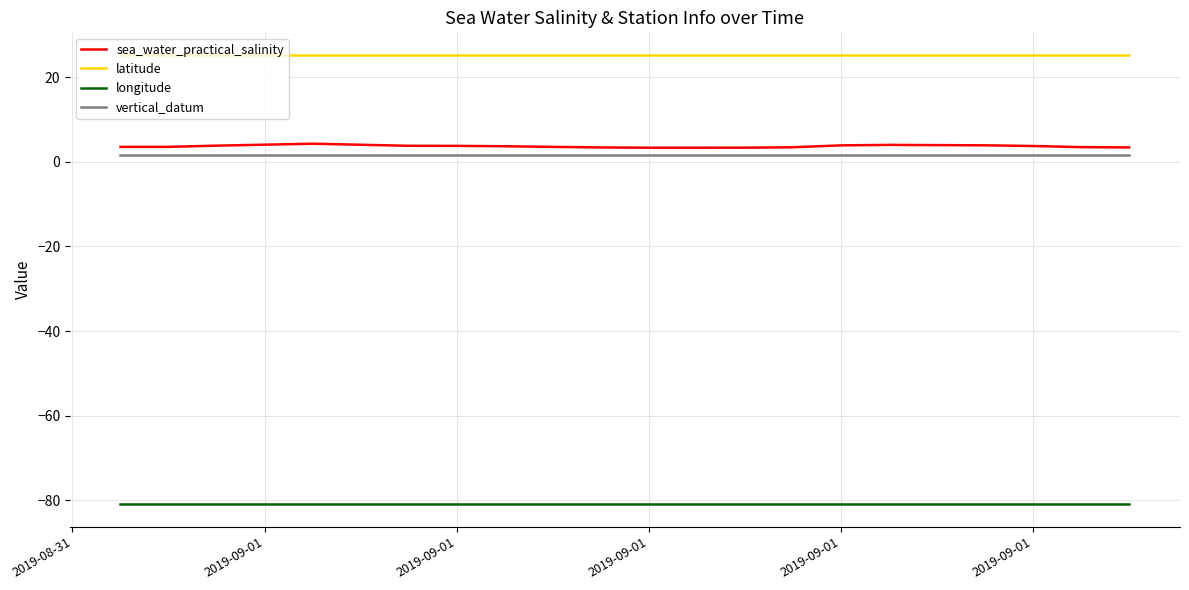

Which series has the largest total across all categories?

latitude